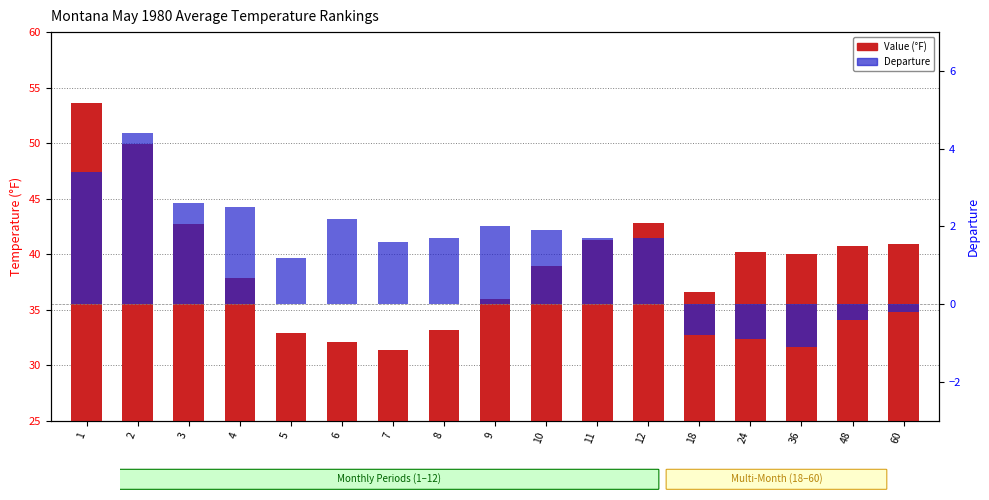

The Value (°F) series shows 31.4 at 7. True or false?

True